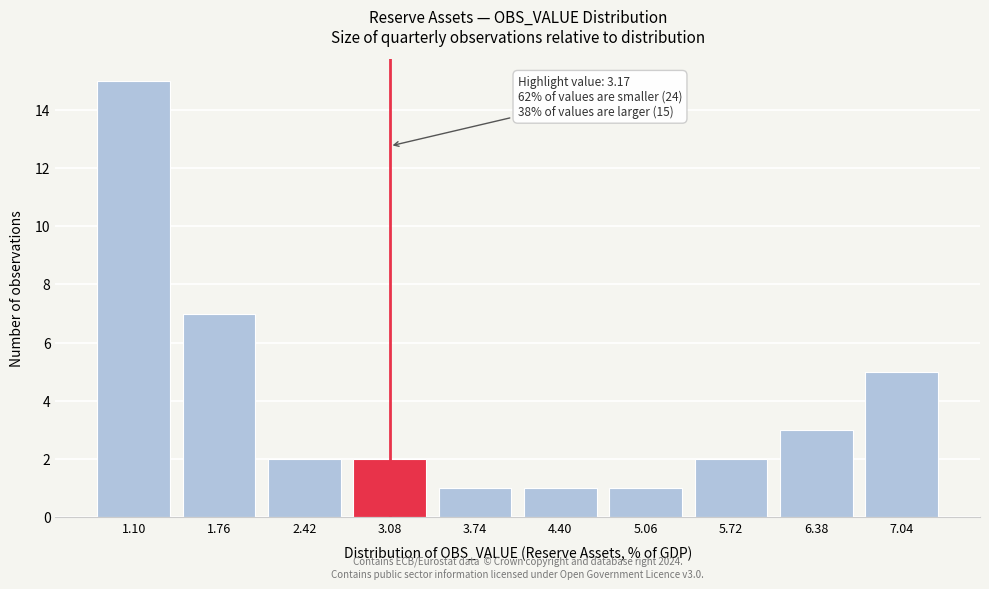

Reading left to right, extract all data points from this chart.

15	7	2	2	1	1	1	2	3	5